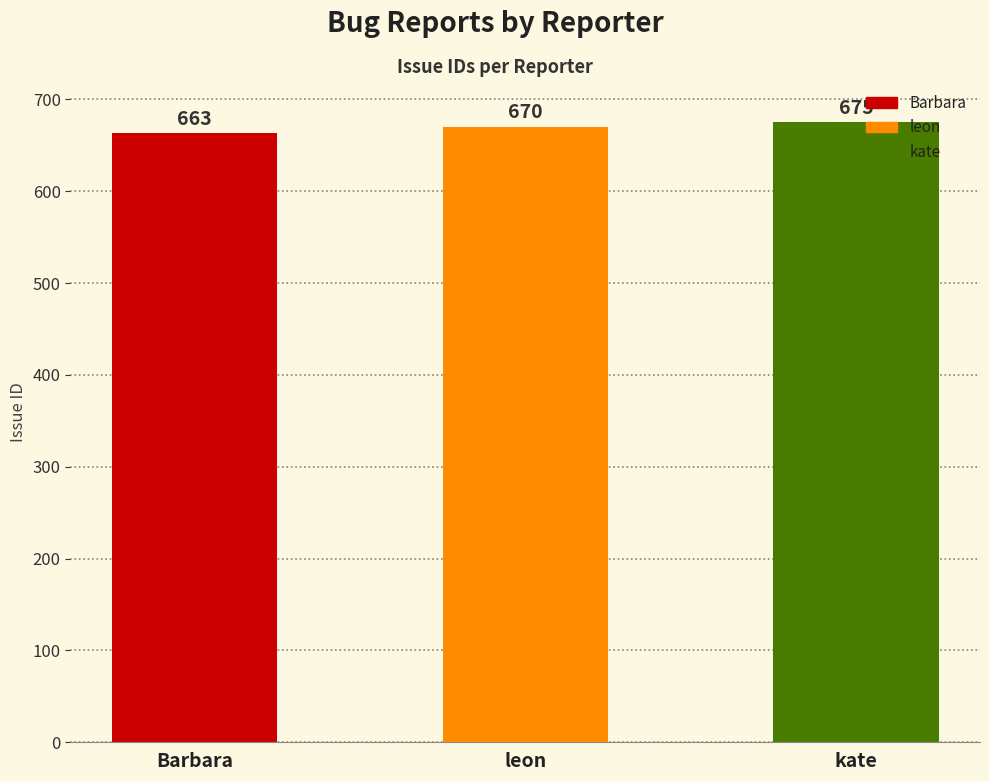

What position from the right is leon?

2